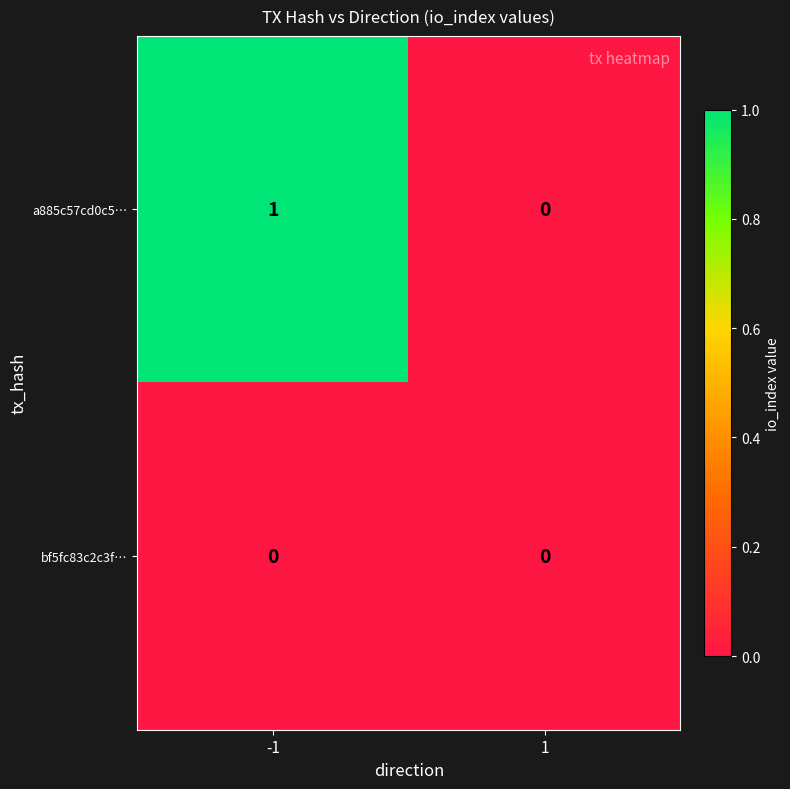

List the series in order of their overall mean, highest first.

a885c57cd0c5…, bf5fc83c2c3f…